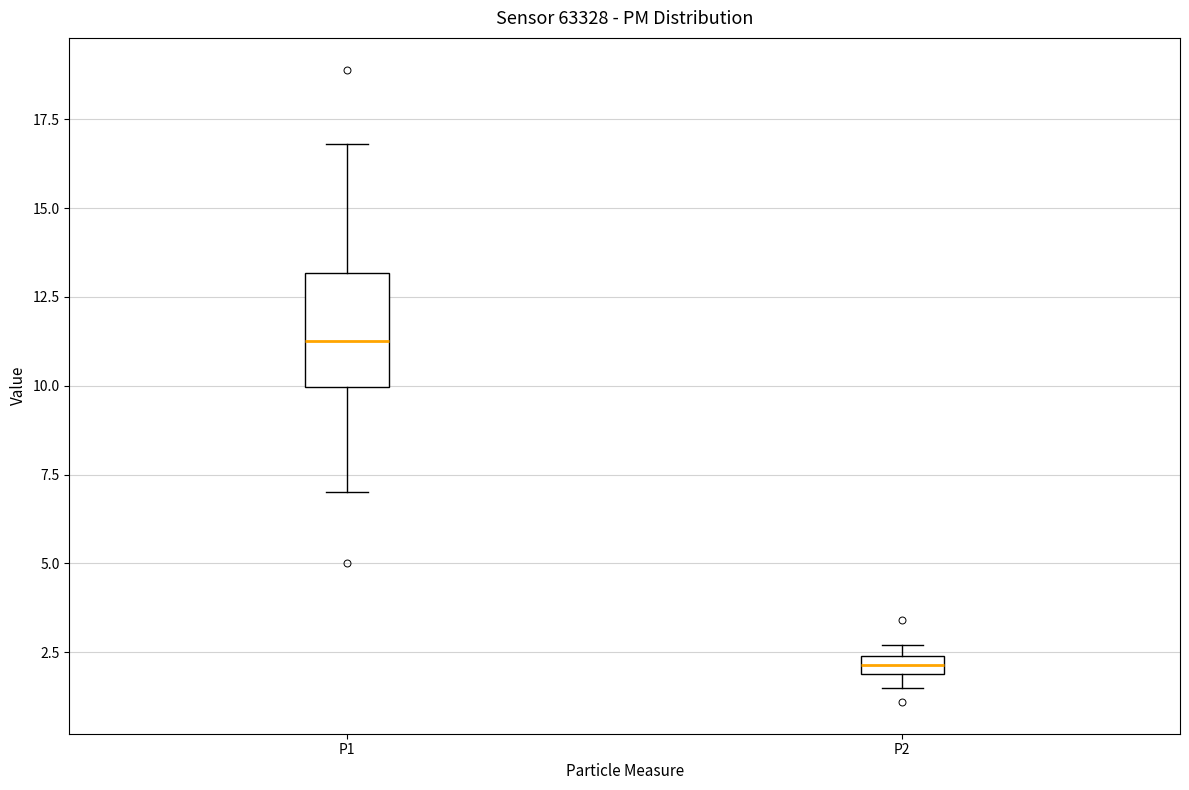

Which box has the highest median line?

P1